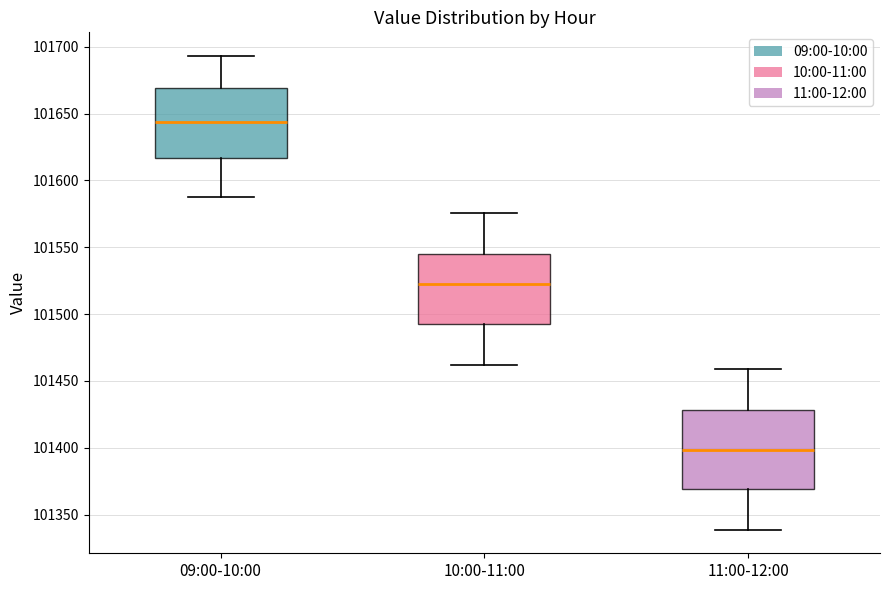

Where is the lower edge of the box for 09:00-10:00 on the y-axis? The values are not printed on the chart, so give them approximately, as read against the axis.

101615